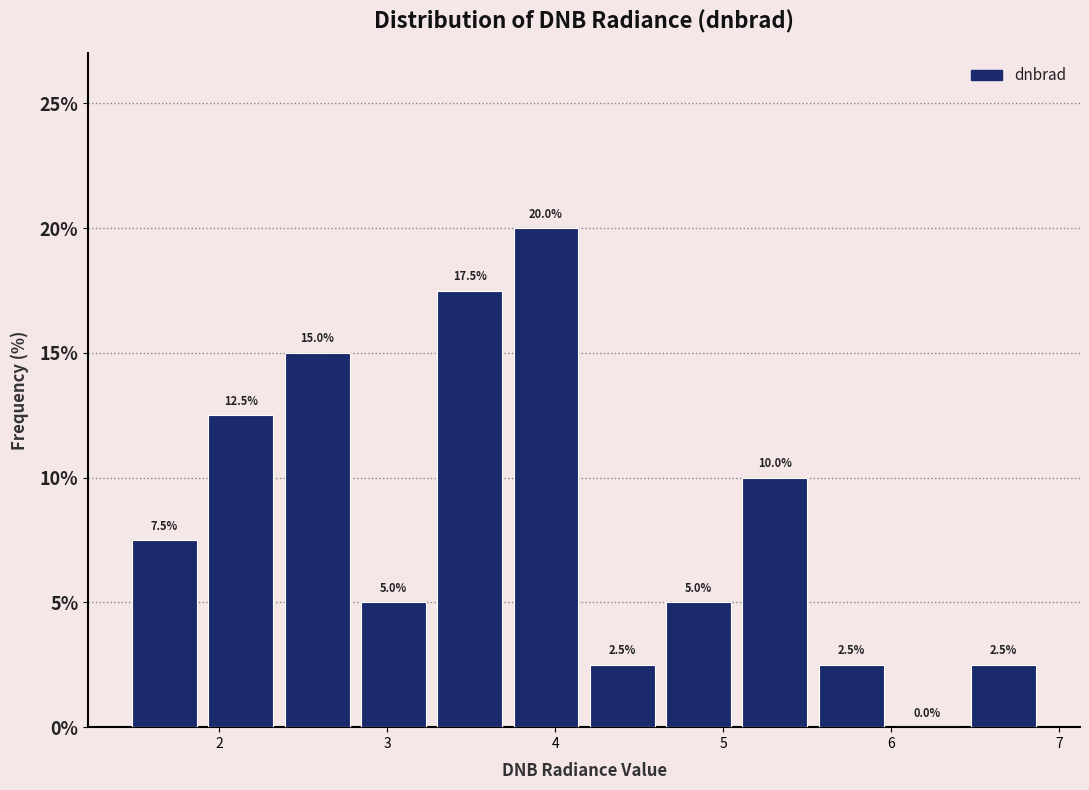

How tall is the bar that spans 4.6 to 5.1 on the x-axis? The bar edges are not printed on the chart, so give them approximately, as read against the axis.

5.0